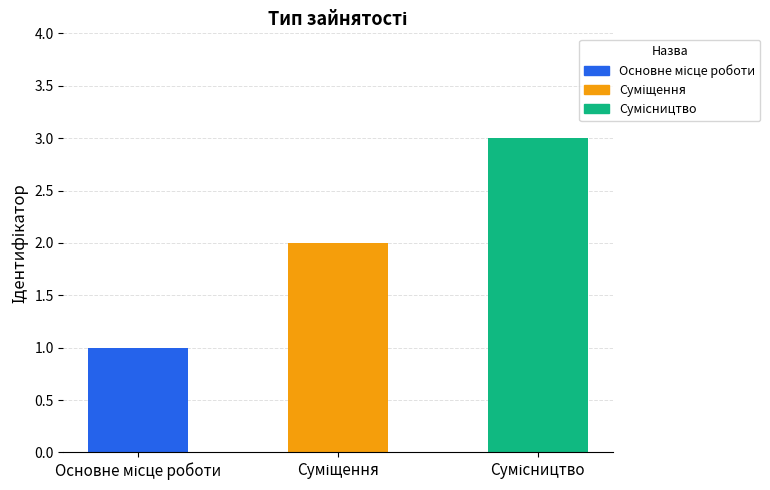

What is the maximum value shown in the chart?

3